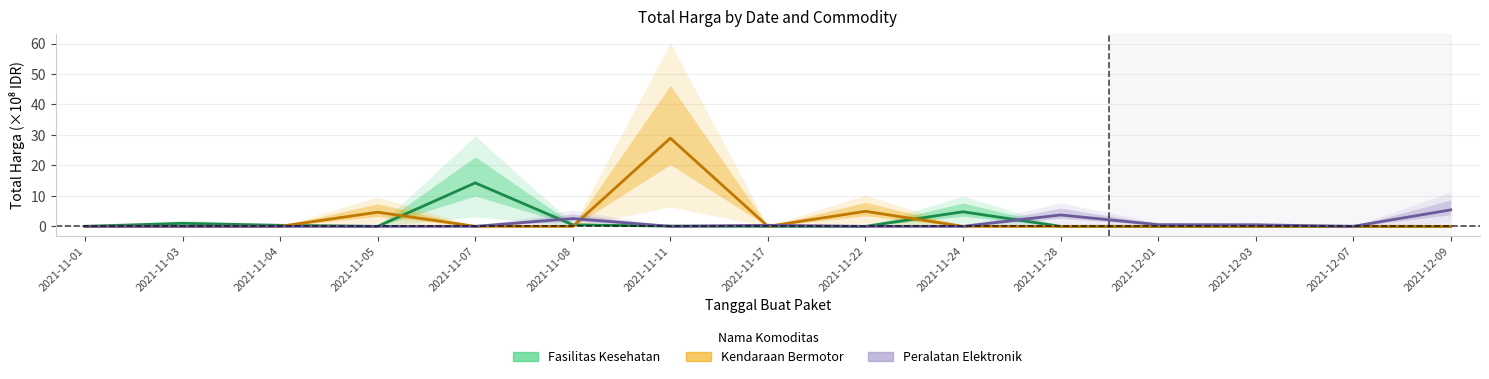

Which series has the largest total across all categories?

Kendaraan Bermotor